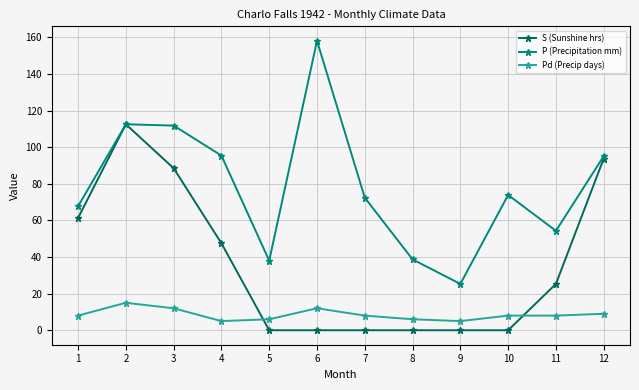

What is the sum of the Pd (Precip days) values at 2 and 4?

20.0